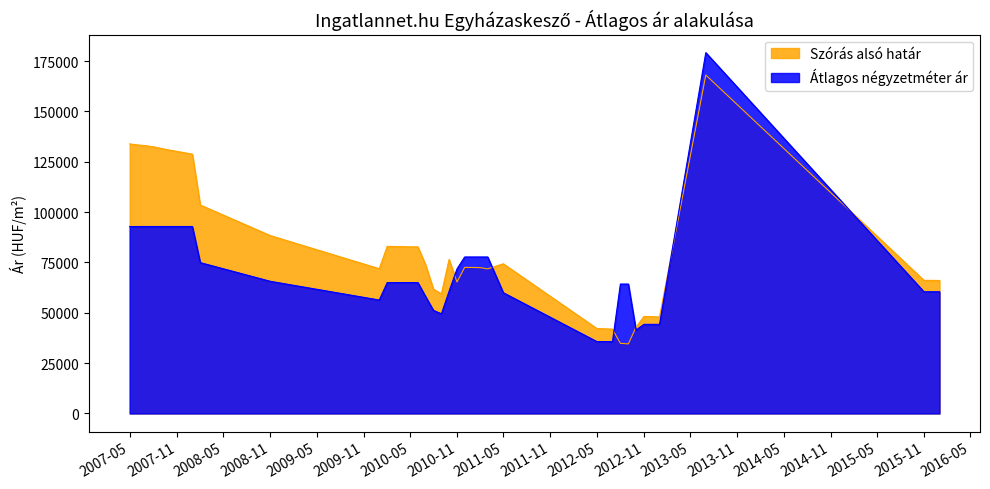

What is the total value across all series at 2007-11?

223051